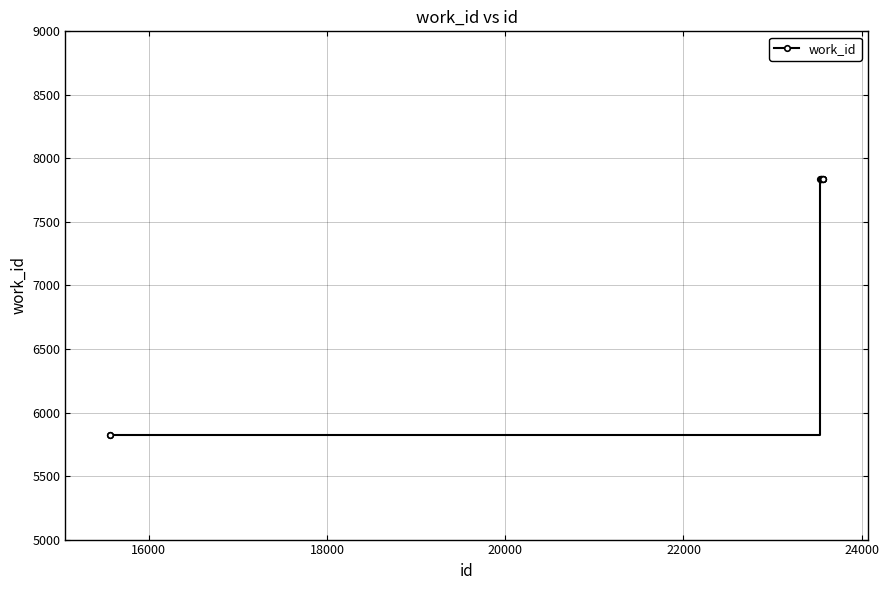

What is the maximum value shown in the chart?

7835